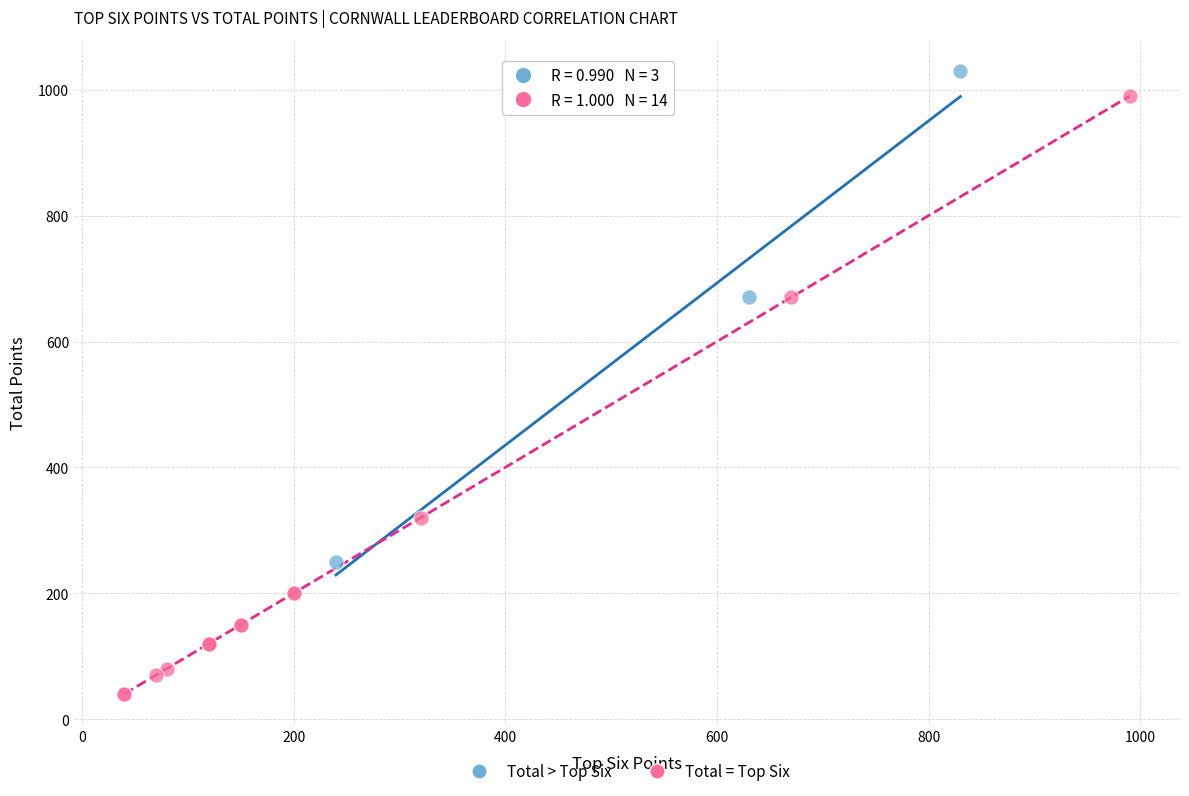

Which series reaches the maximum Y coordinate?

Total > Top Six